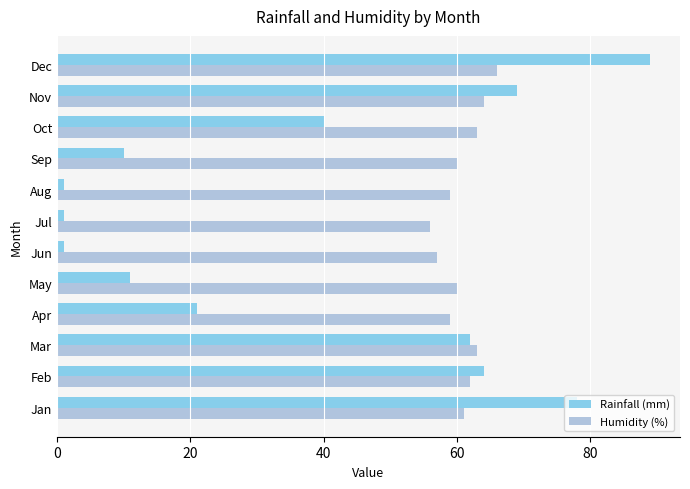

What is the difference between the second highest and second lowest values in the Rainfall (mm) series?

77